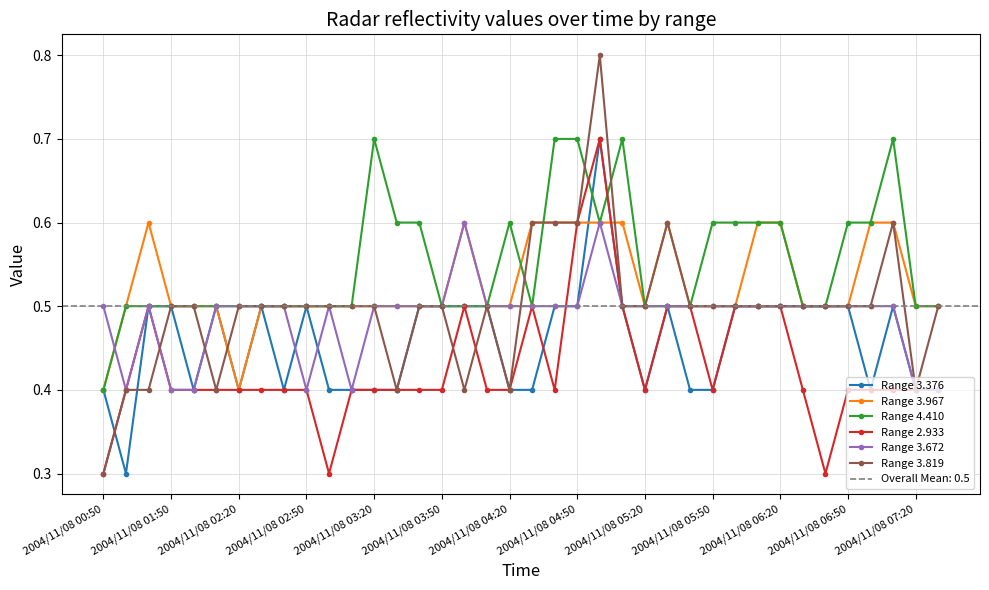

True or false: Range 3.819 has more than 1 points higher than both neighbors.

True